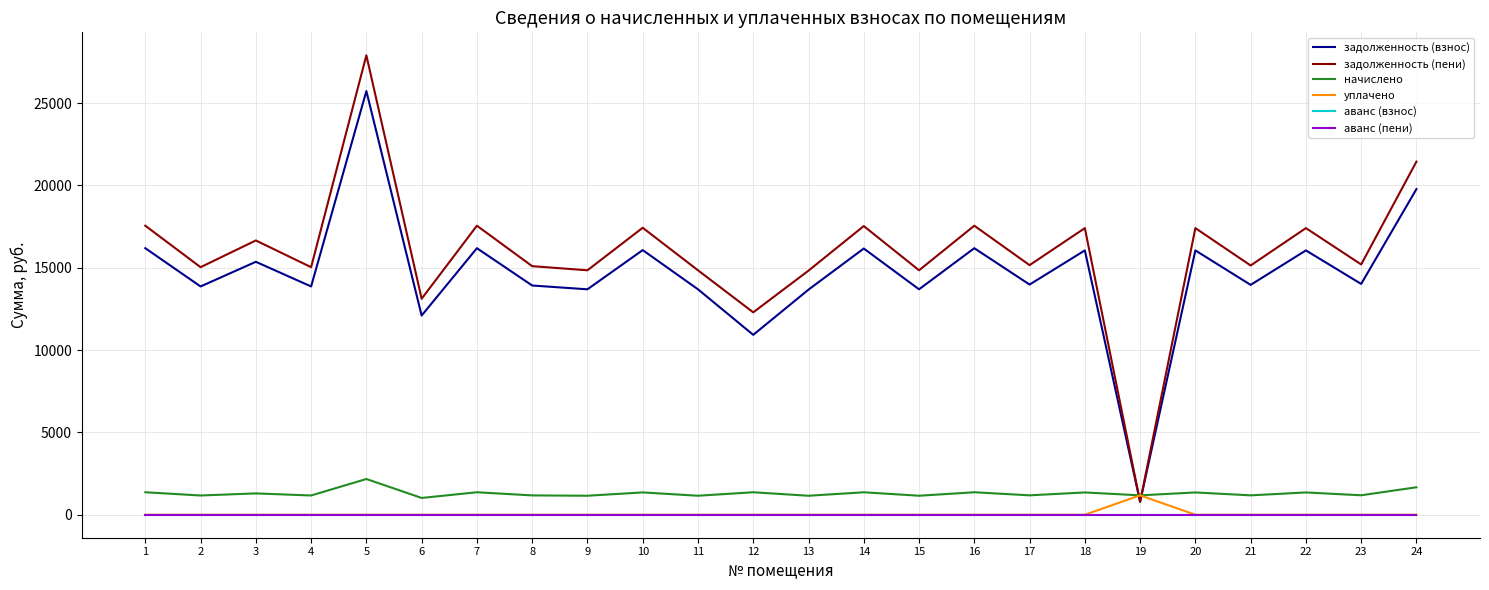

Which label corresponds to the smallest value in the chart?

1